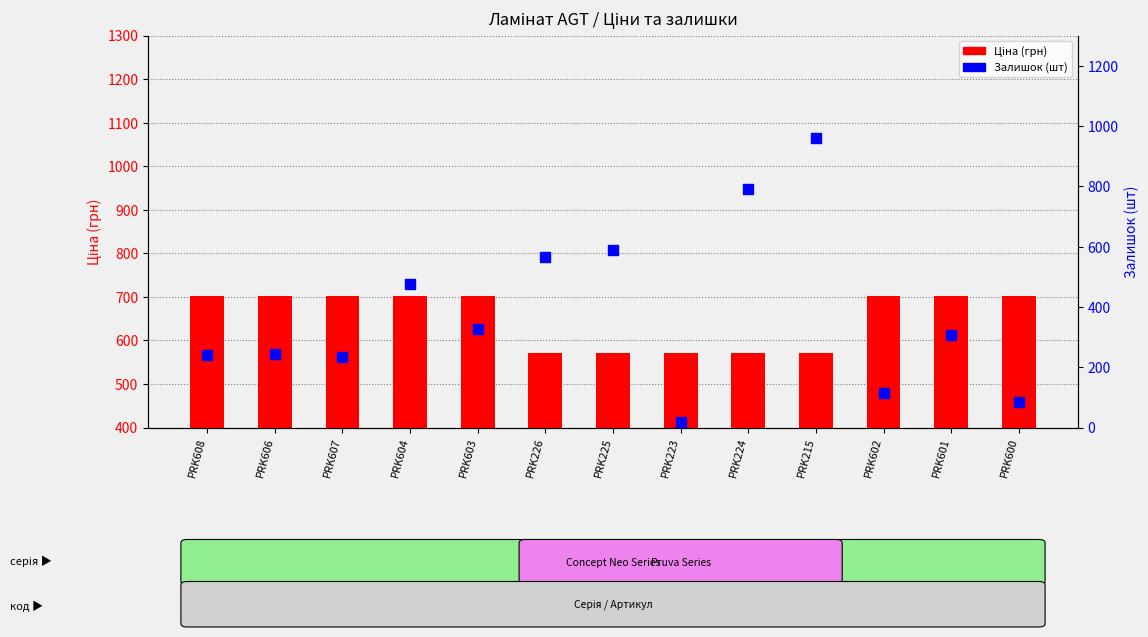

At how many categories does at least one series exceed 150?

13